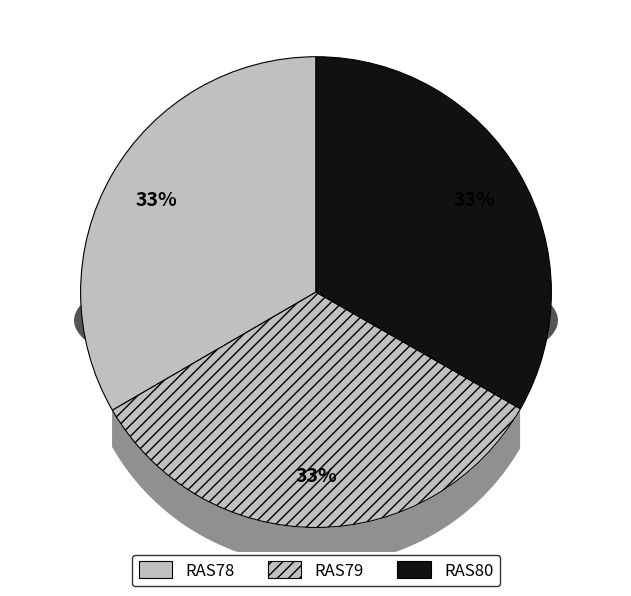

Rank the categories by value from lowest to highest.

RAS80, RAS78, RAS79